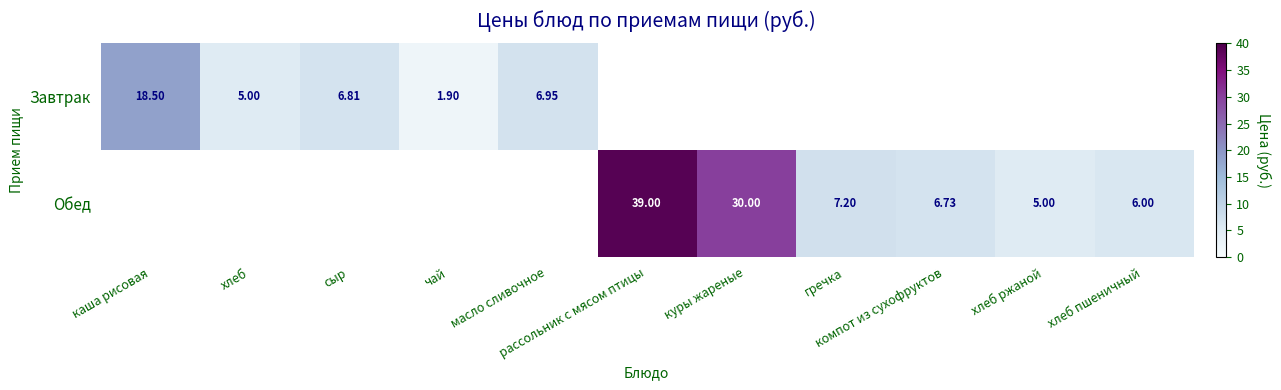

What is the difference between the highest and lowest values at каша рисовая?

18.5